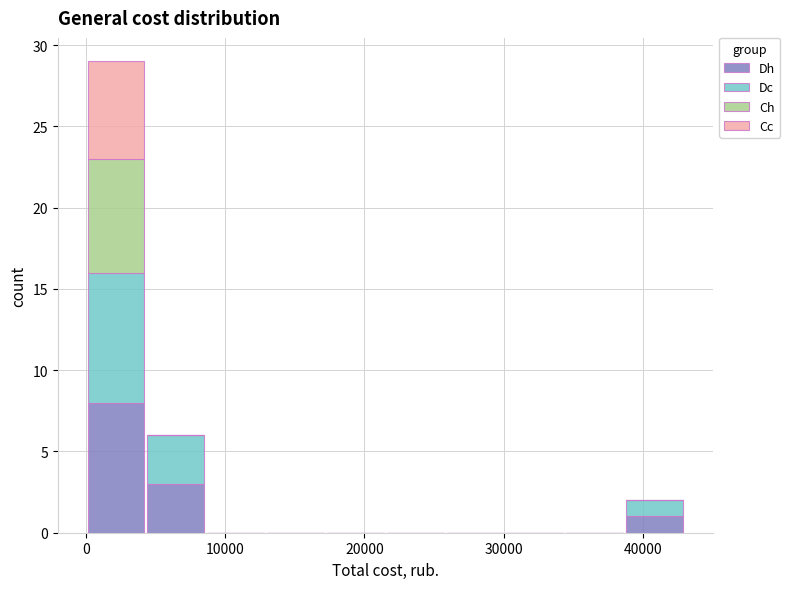

Reading left to right, list every stacked bar in this chart as the range it spans on the x-axis followed by its total height. Neither the bar edges nor the heights are printed on the chart, so give them approximately, as read against the axes.

0 to 4000: 29
4000 to 9000: 6
9000 to 13000: 0
13000 to 17000: 0
17000 to 21000: 0
21000 to 26000: 0
26000 to 30000: 0
30000 to 34000: 0
34000 to 39000: 0
39000 to 43000: 2